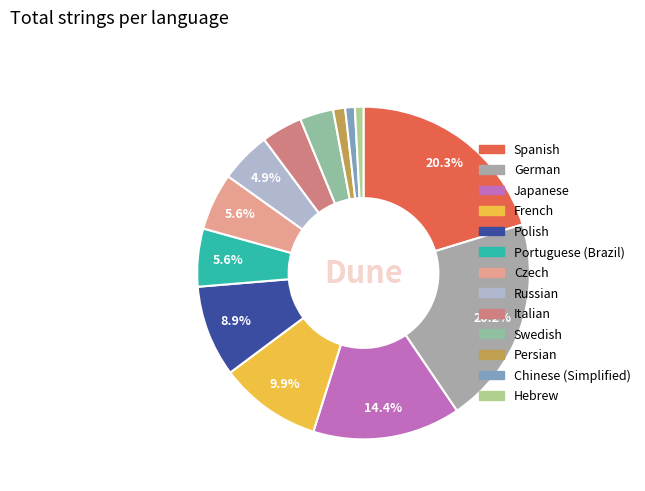

How many segments does this pie chart have?

13